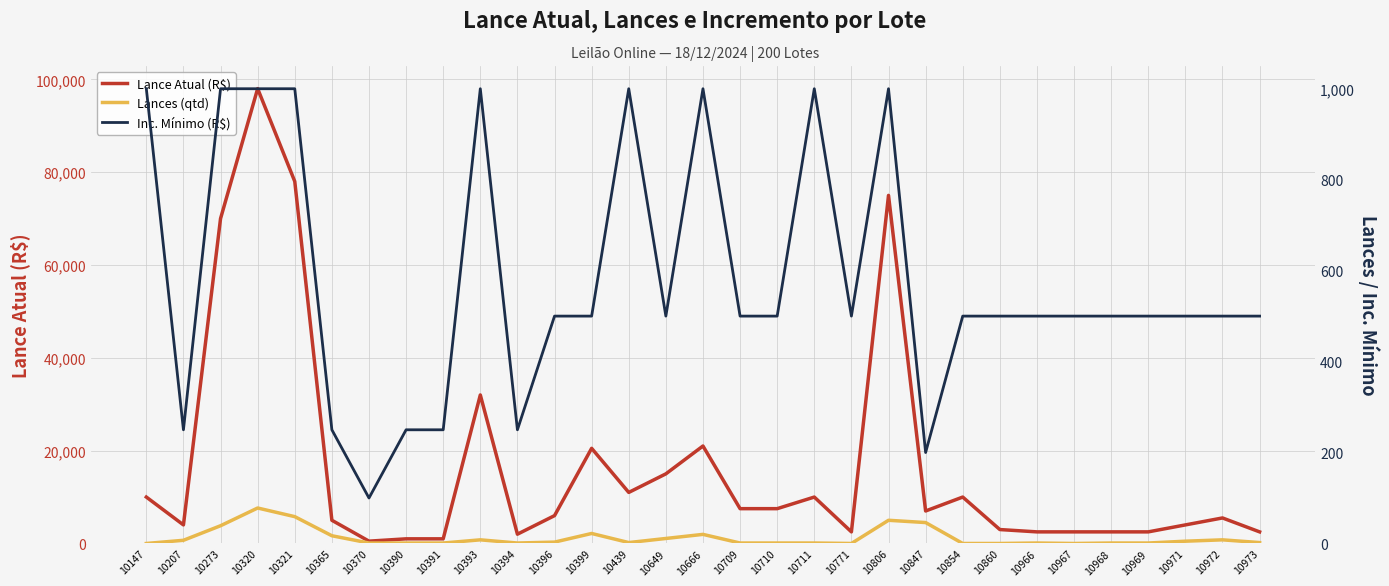

At which category does Lances (qtd) reach its first local valley?

10394